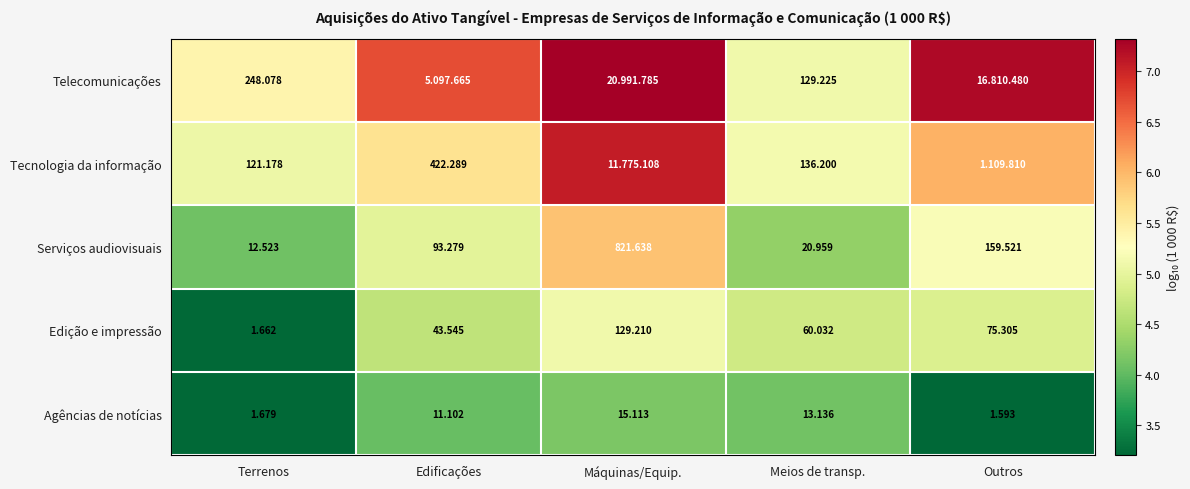

List the labels in order of Edição e impressão value, largest first.

Máquinas/Equip., Outros, Meios de transp., Edificações, Terrenos